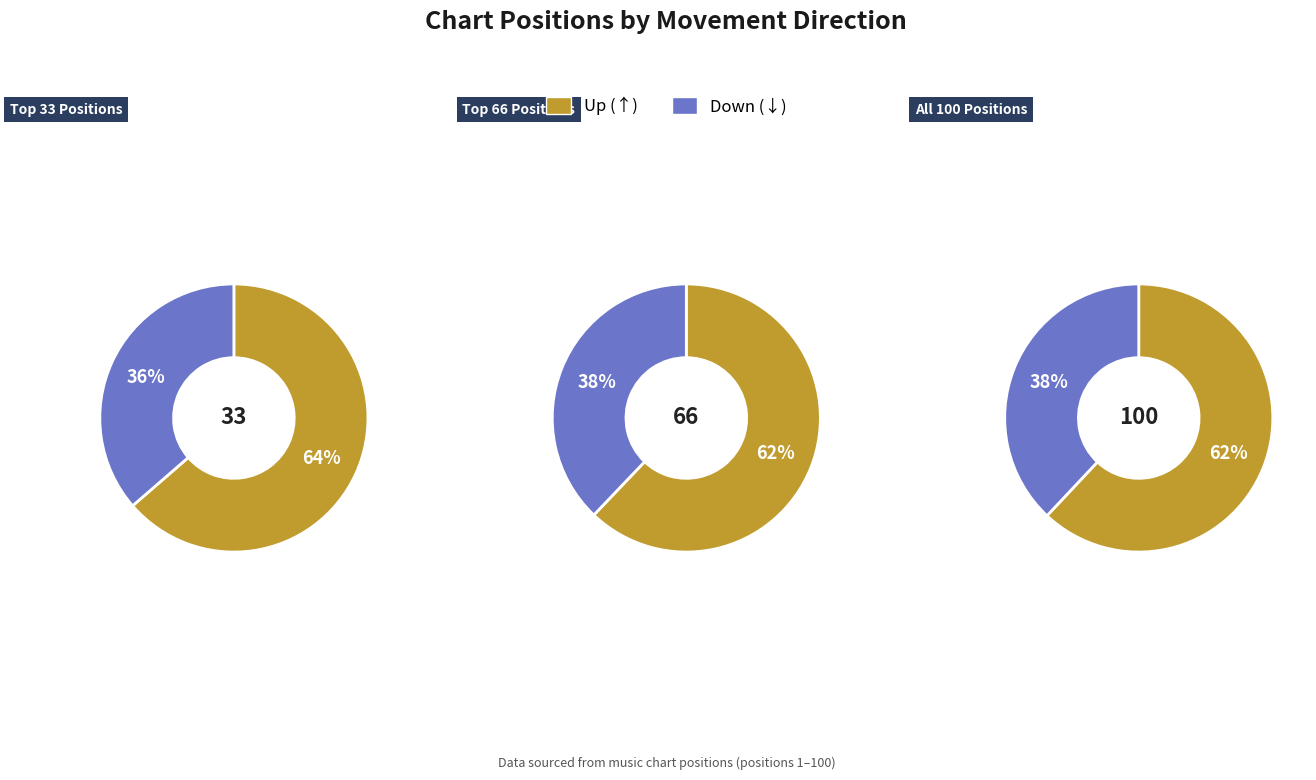

Which category has the biggest portion of the pie?

up